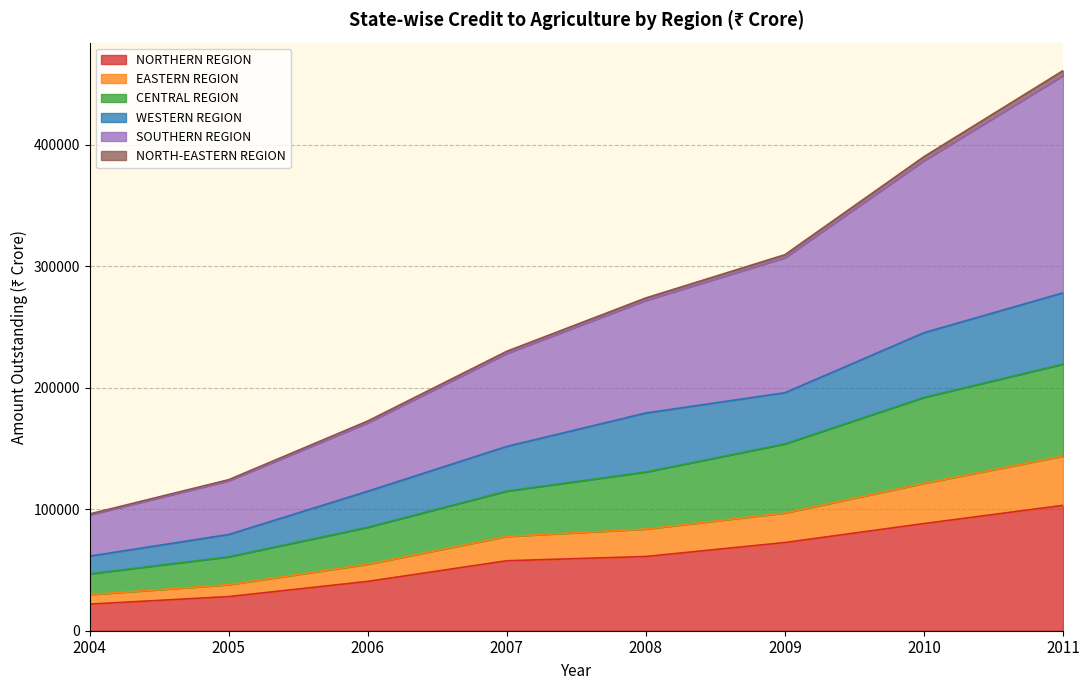

What is the highest value of the NORTHERN REGION series?

103200